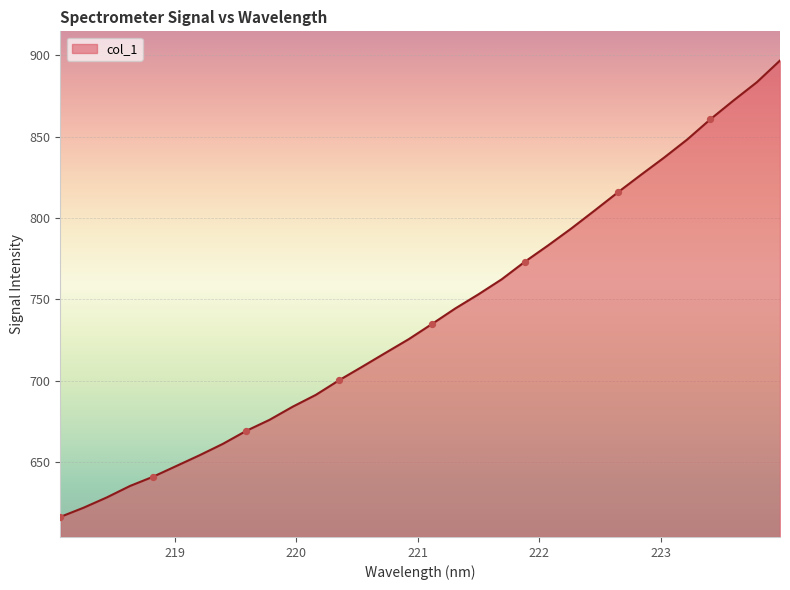

What is the difference between the maximum and minimum values?

280.6